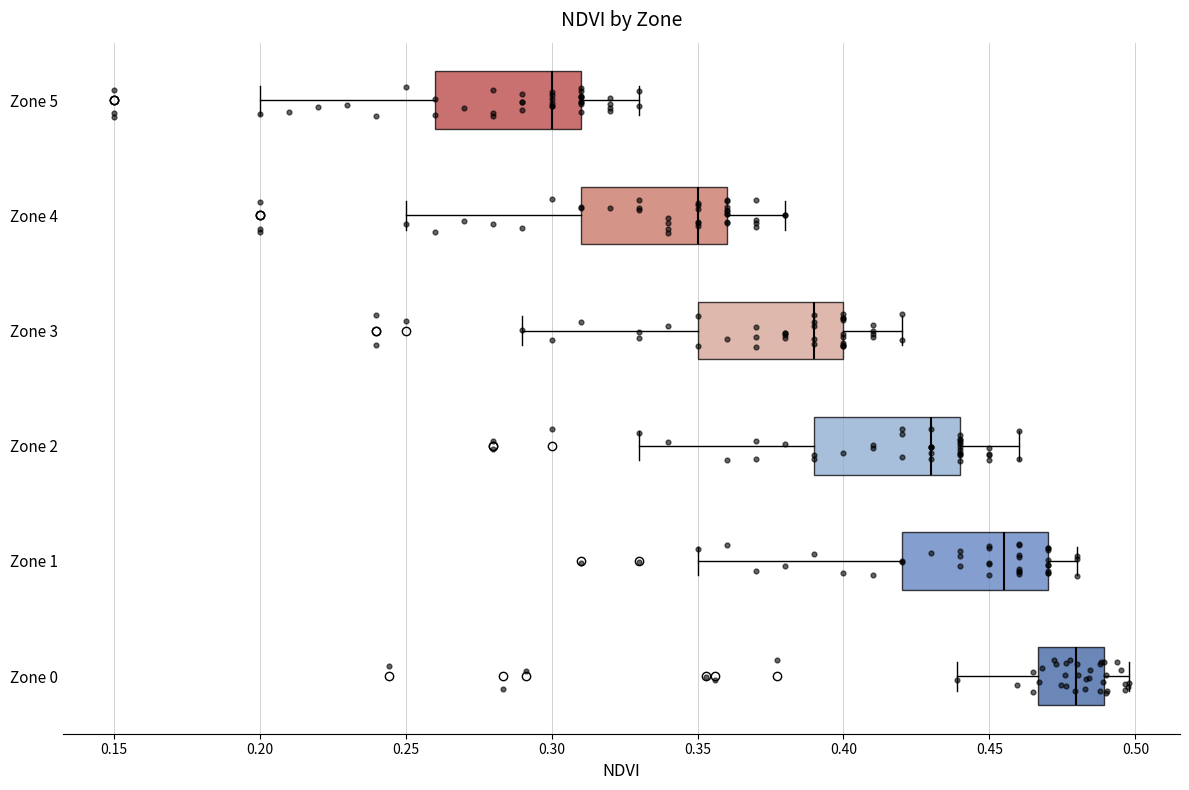

Which box's median line is the furthest to the right?

Zone 0